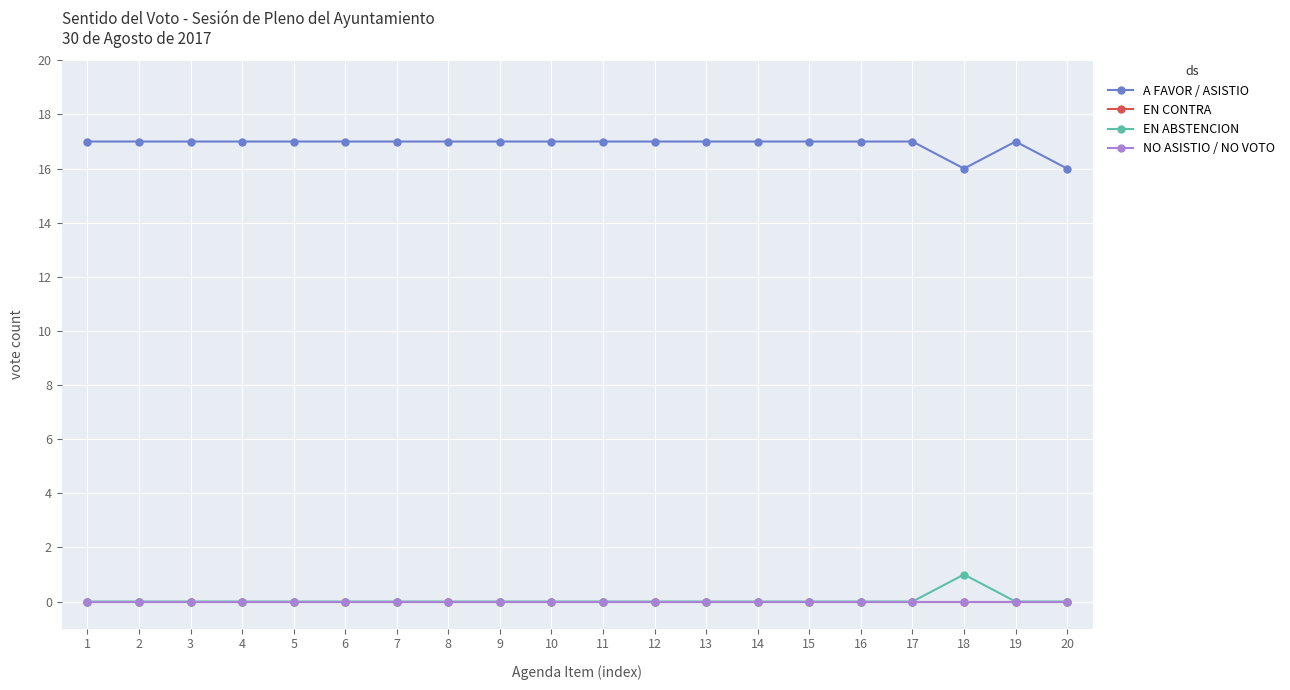

Does the chart display data point markers on the line(s)?

Yes